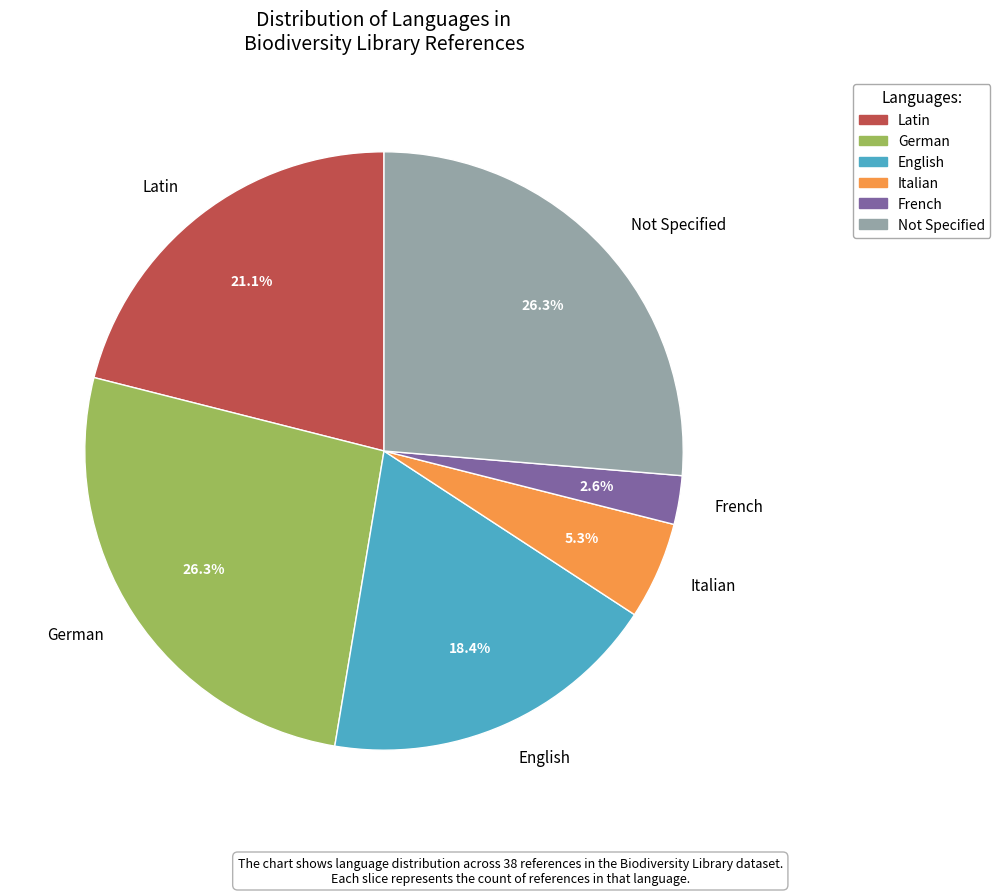

To the nearest percent, what portion does German represent?

26%